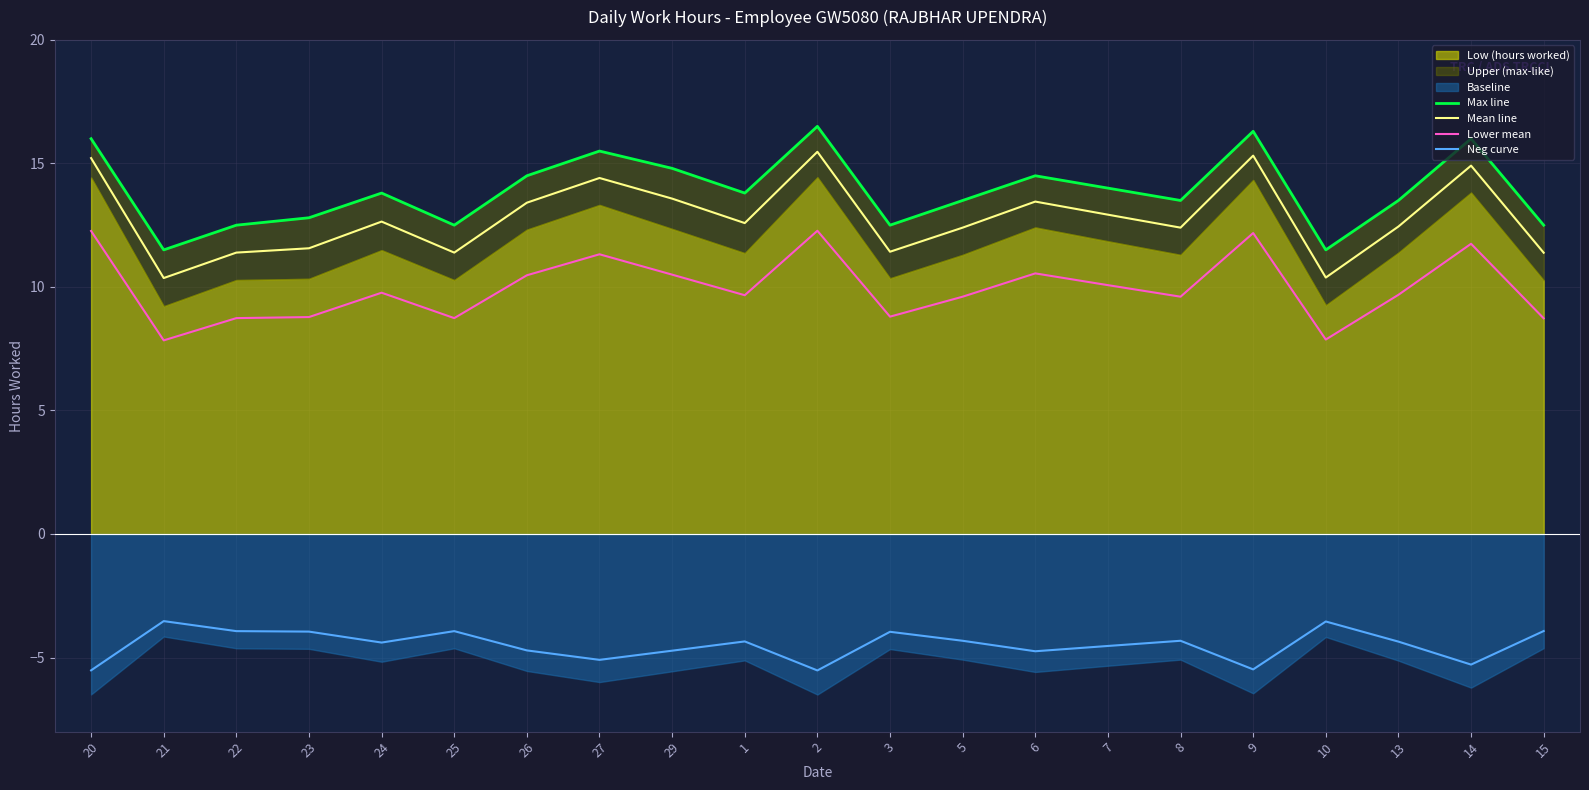

What is the maximum value shown in the chart?

16.5